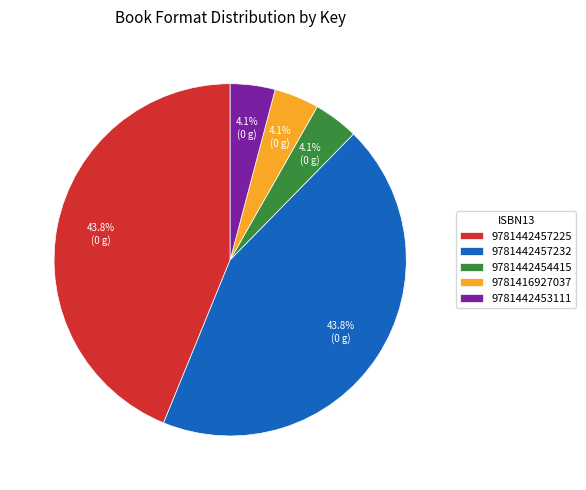

Combined, do 9781442453111 and 9781416927037 account for over 50%?

No